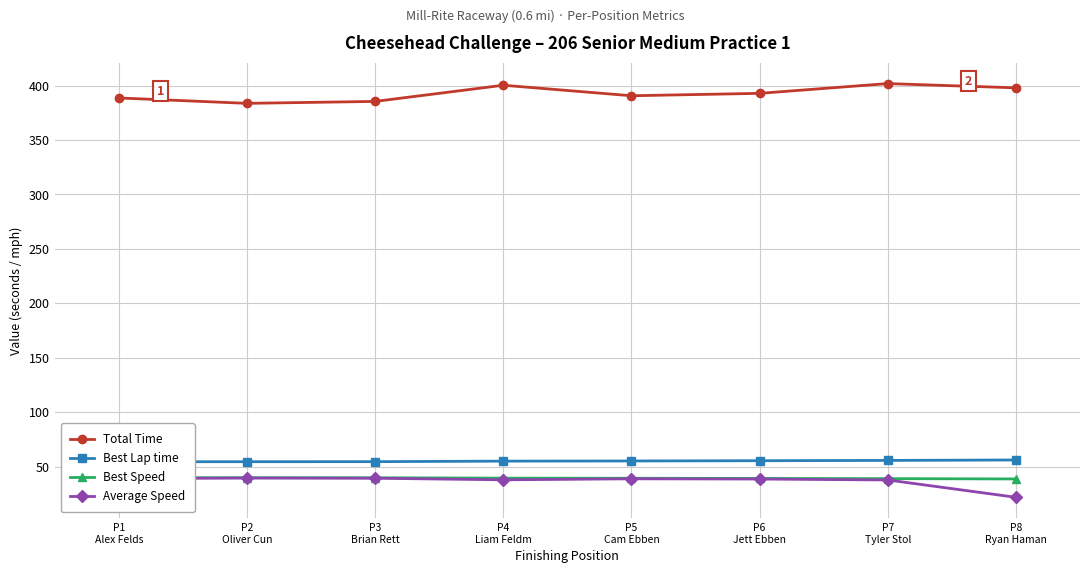

What is the difference between the maximum and second lowest values in the Total Time series?

16.4